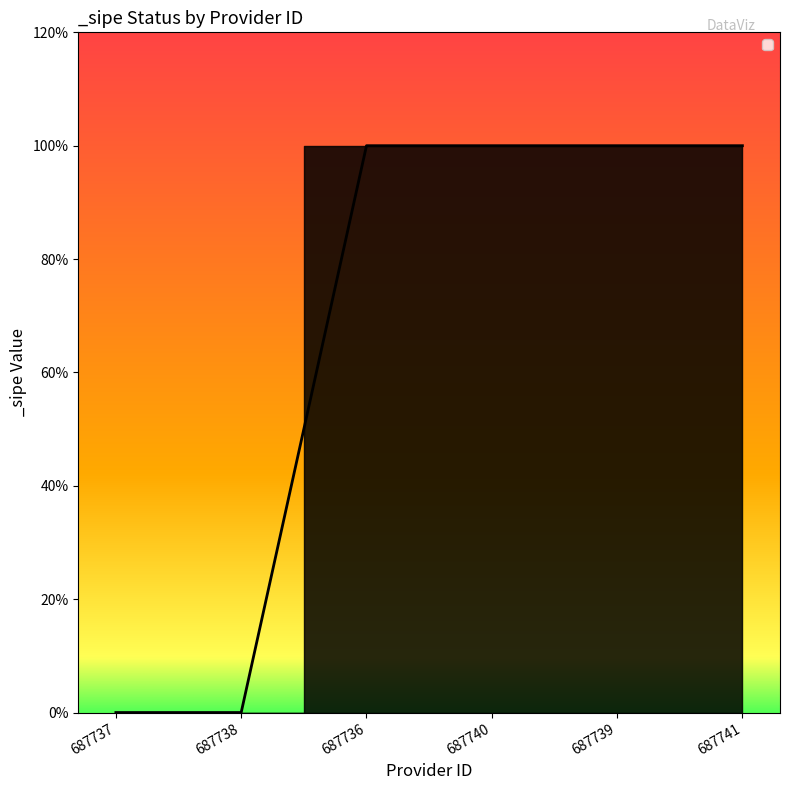

List the labels in order of value, largest first.

687736, 687740, 687739, 687741, 687737, 687738